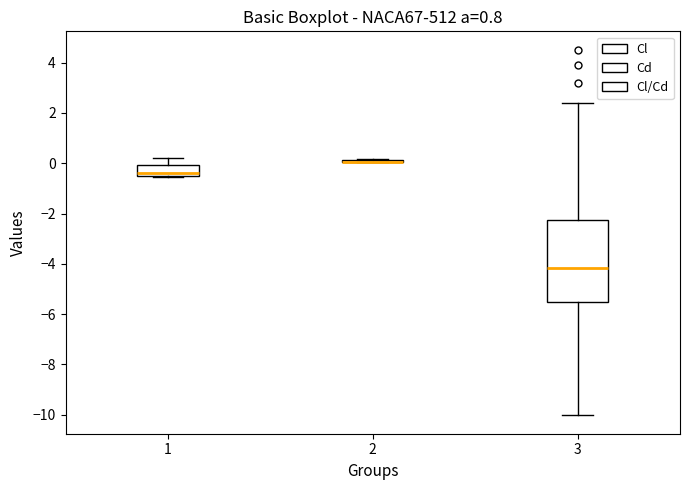

Reading left to right, transcribe this box plot: for each box, give where its median line is, the range the box spans, and where its two whiskers end, as read against the y-axis. The values are not printed on the chart, so give them approximately, as read against the axis.

1: median -0.4 (just above the box's lower edge), box -0.4 to 0.0, whiskers -0.6 to 0.2
2: box collapsed to a line at 0.0, whiskers 0.0 to 0.2
3: median -4.2, box -5.6 to -2.2, whiskers -10.0 to 2.4